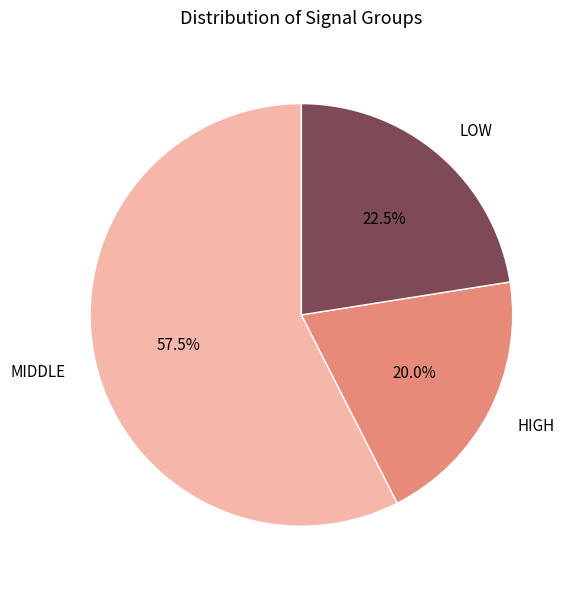

Which slice is the largest?

MIDDLE